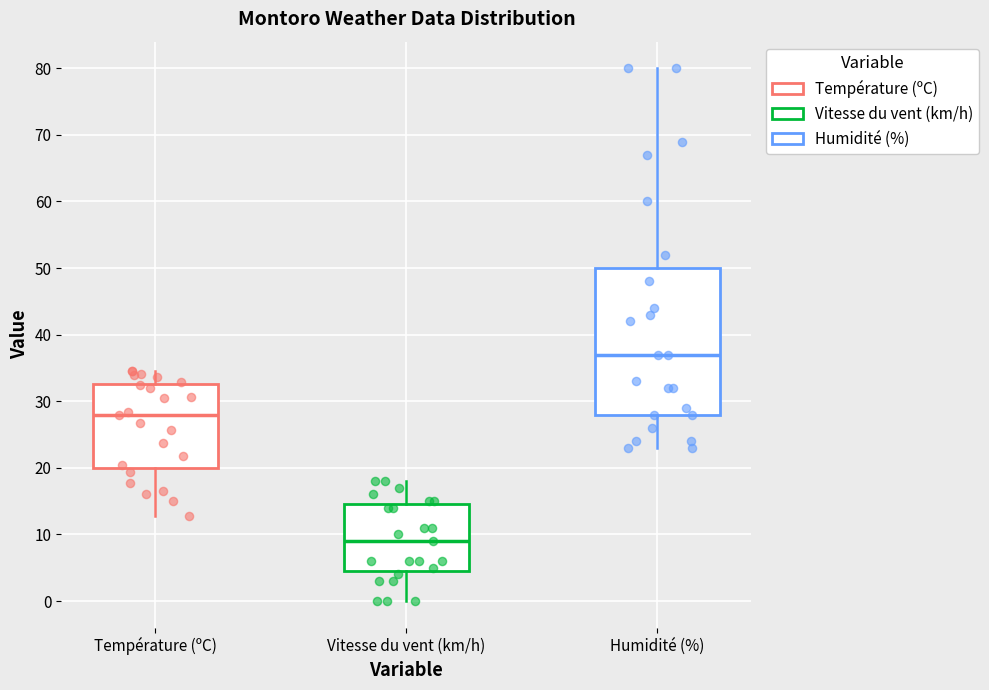

Reading left to right, transcribe this box plot: for each box, give where its median line is, the range the box spans, and where its two whiskers end, as read against the y-axis. The values are not printed on the chart, so give them approximately, as read against the axis.

Température (ºC): median 28, box 20 to 33, whiskers 13 to 35
Vitesse du vent (km/h): median 9, box 5 to 15, whiskers 0 to 18
Humidité (%): median 37, box 28 to 50, whiskers 23 to 80